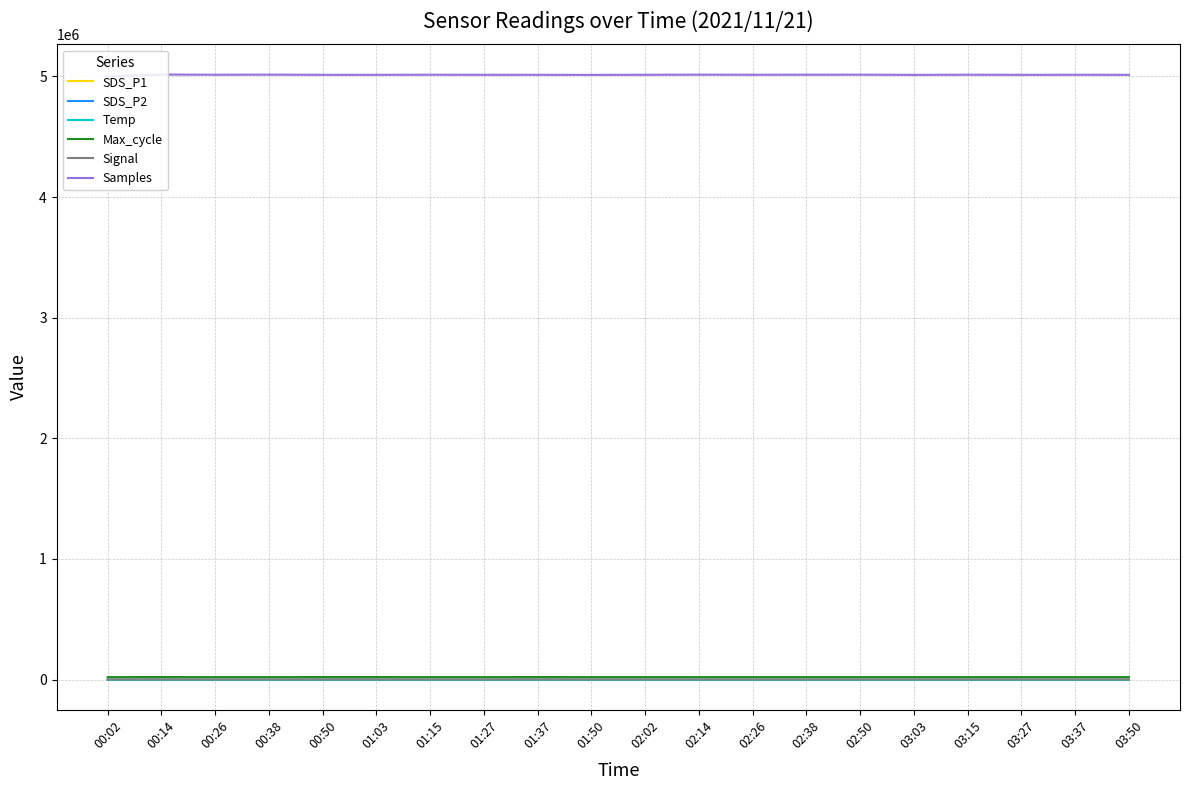

What is the smallest value displayed?

-84.0